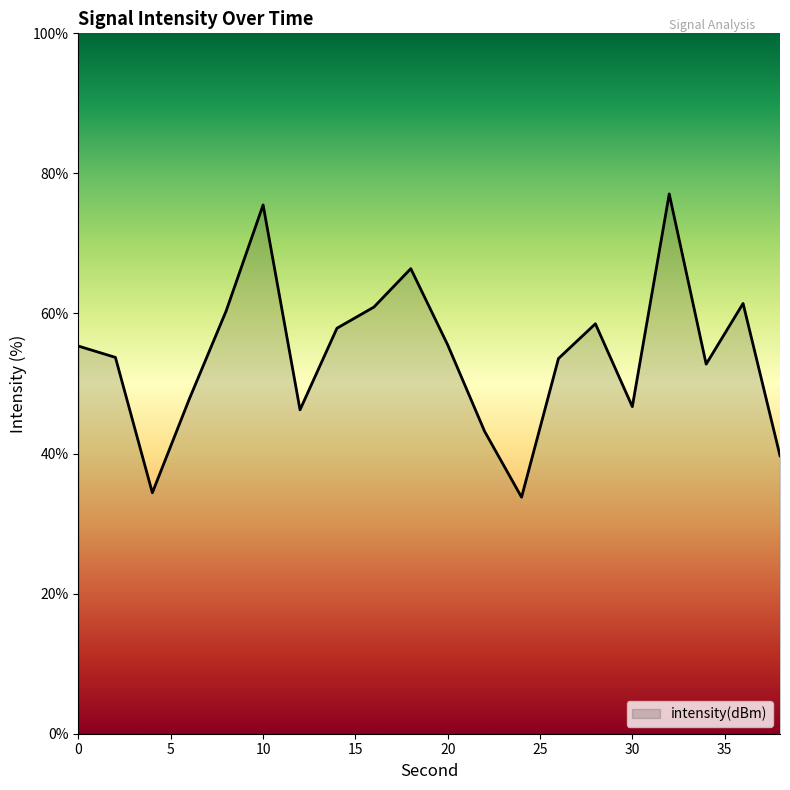

What is the maximum value shown in the chart?

77.1